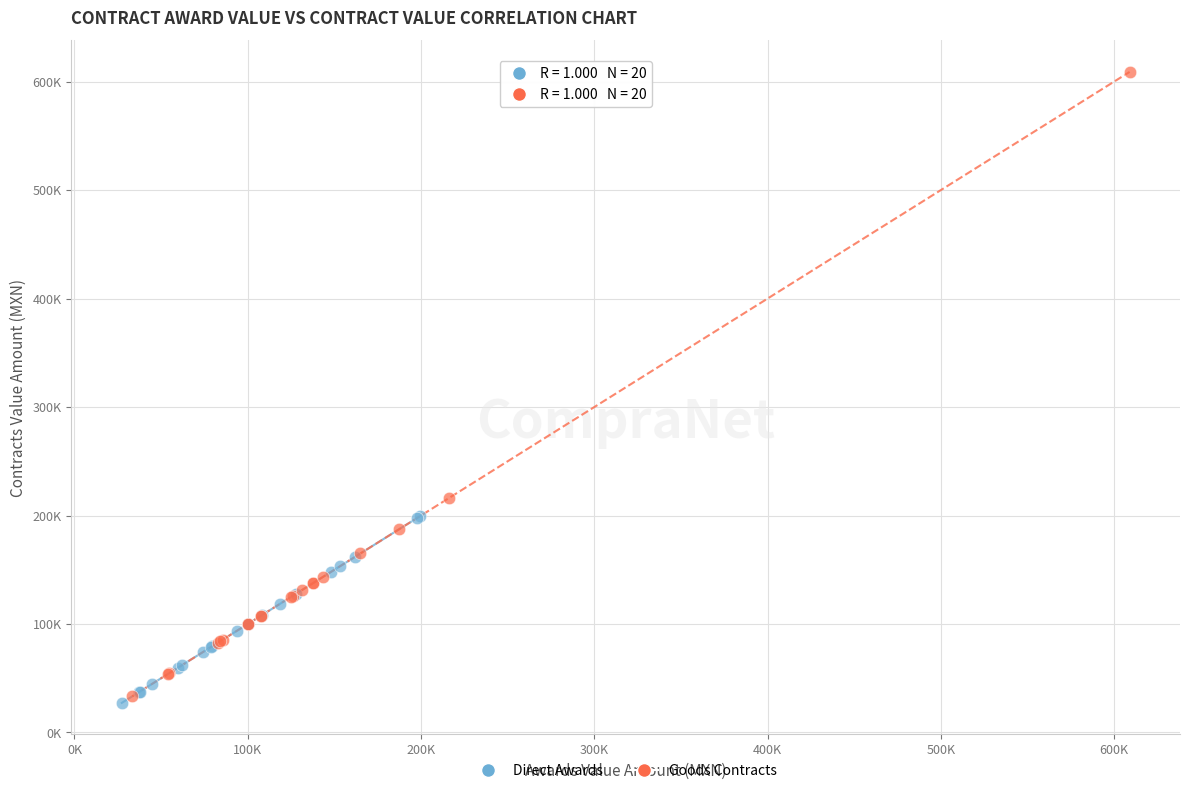

What are all the series names shown in the legend?

Direct Awards, Goods Contracts